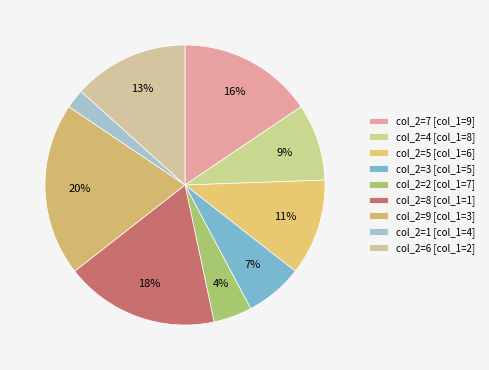

How many slices are in this pie chart?

9